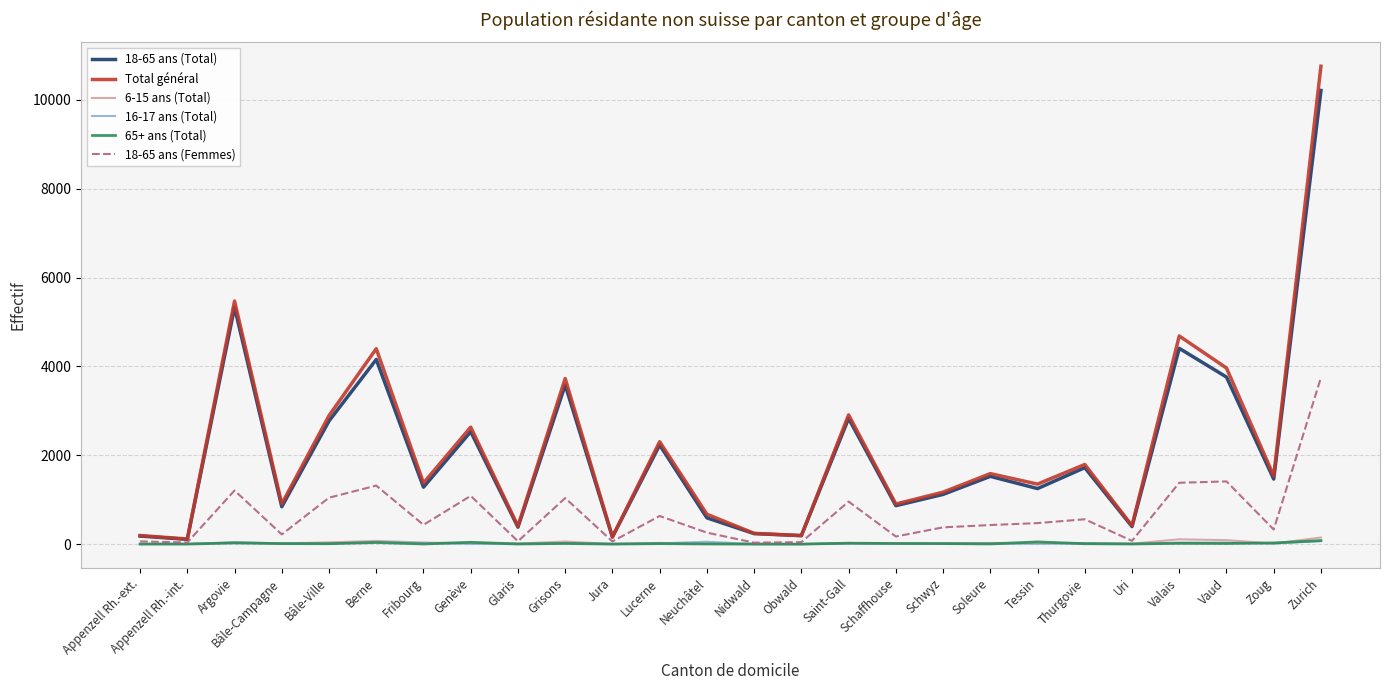

True or false: Total général and 16-17 ans (Total) intersect in this chart.

False